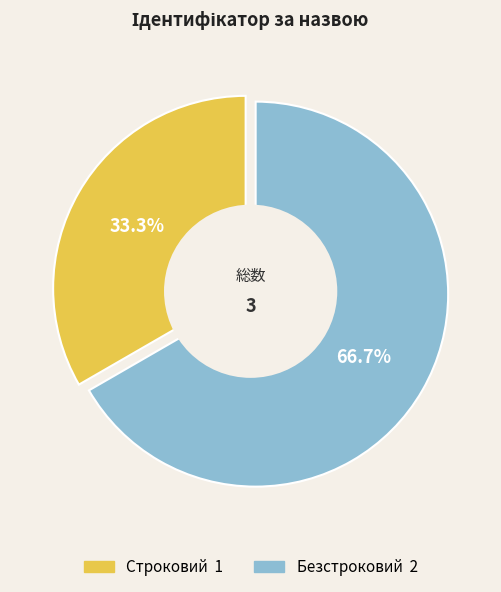

Is Строковий the majority of the pie?

No